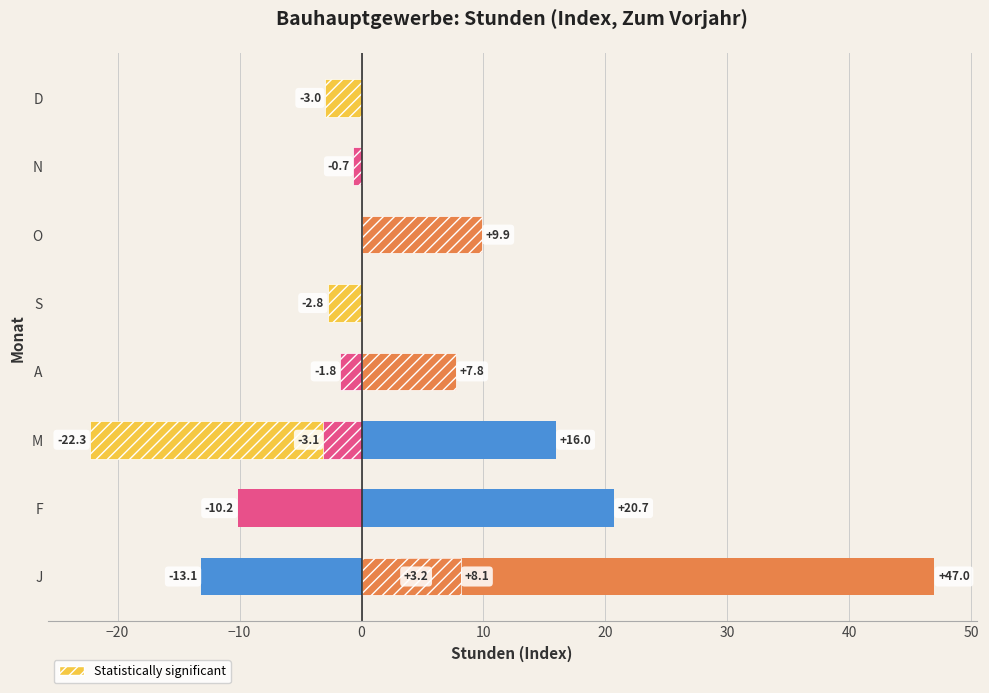

Are the bars grouped side by side (vs. stacked)?

No